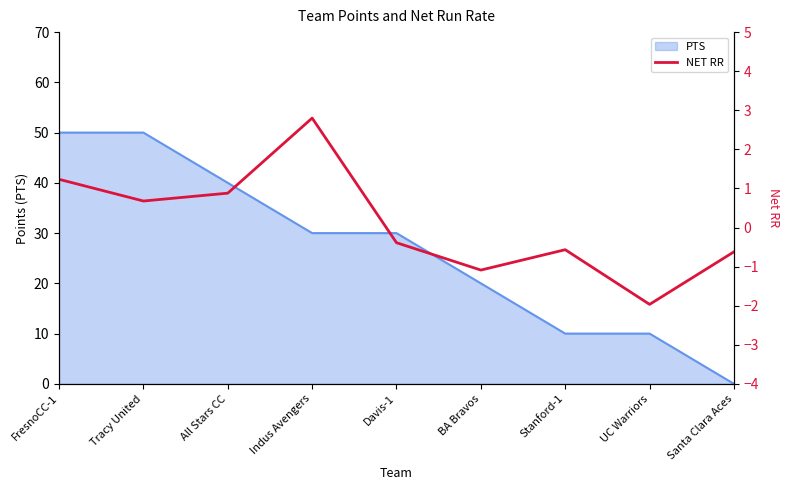

What is the difference between the values at All Stars CC and UC Warriors?

2.8